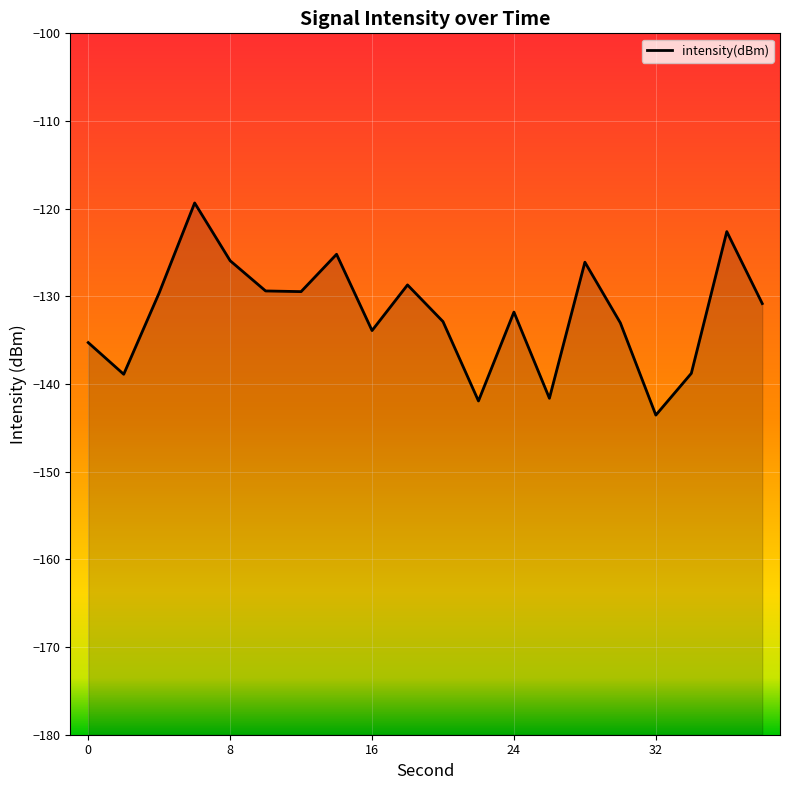

Reading right to left, extract all data points from this chart.

-130.8	-122.6	-138.8	-143.5	-133.0	-126.1	-141.6	-131.8	-141.9	-132.9	-128.7	-133.9	-125.2	-129.5	-129.4	-125.9	-119.3	-129.6	-138.9	-135.3